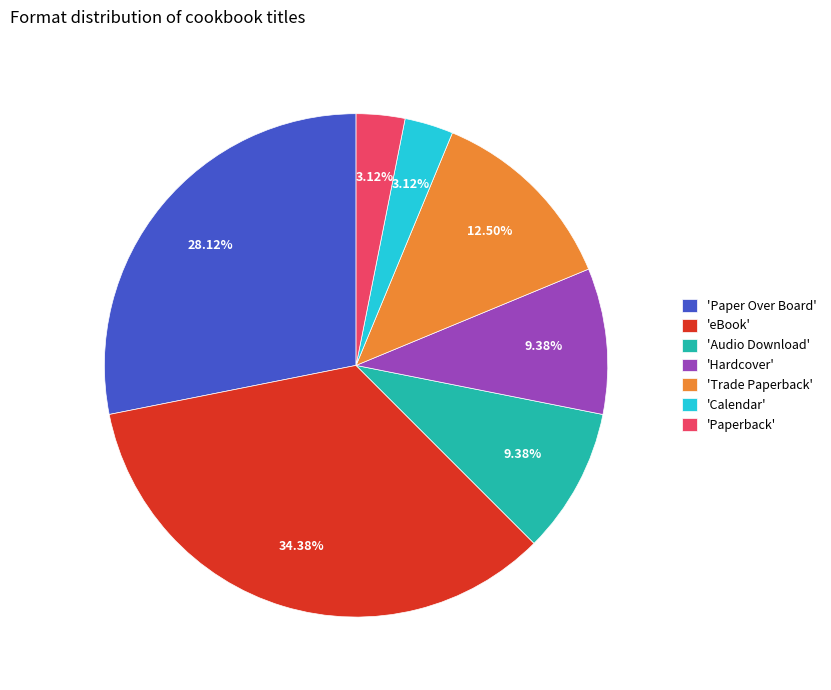

To the nearest percent, what is the difference between the largest and smallest slice percentages?

31%